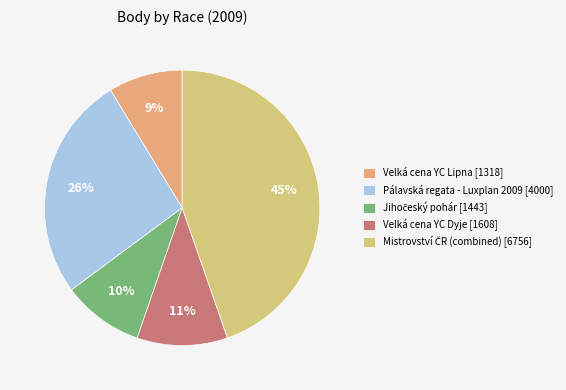

Rank the categories by value from highest to lowest.

Mistrovství ČR, Pálavská regata - Luxplan 2009, Velká cena YC Dyje - o pohár starosty Hu, Jihočeský pohár, Velká cena YC Lipna